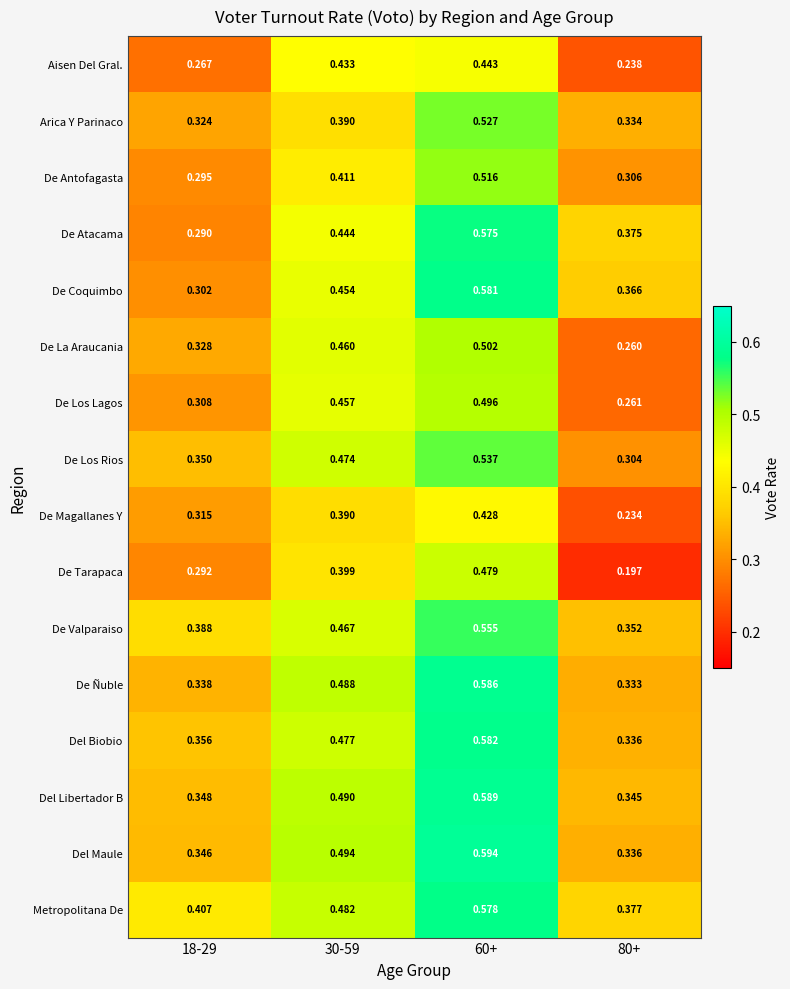

Which series has the widest spread of values?

De Atacama